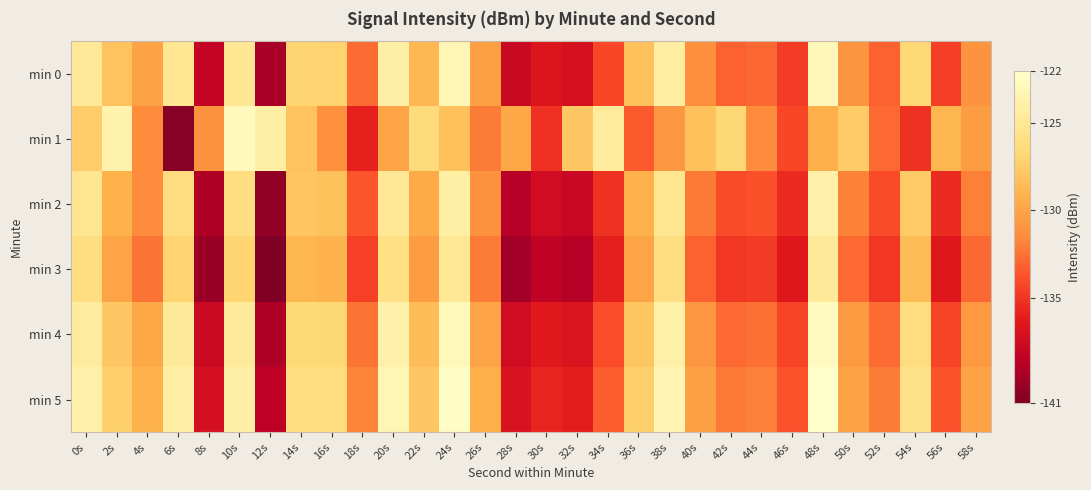

What is the difference between the highest and lowest values at 22s?

4.0